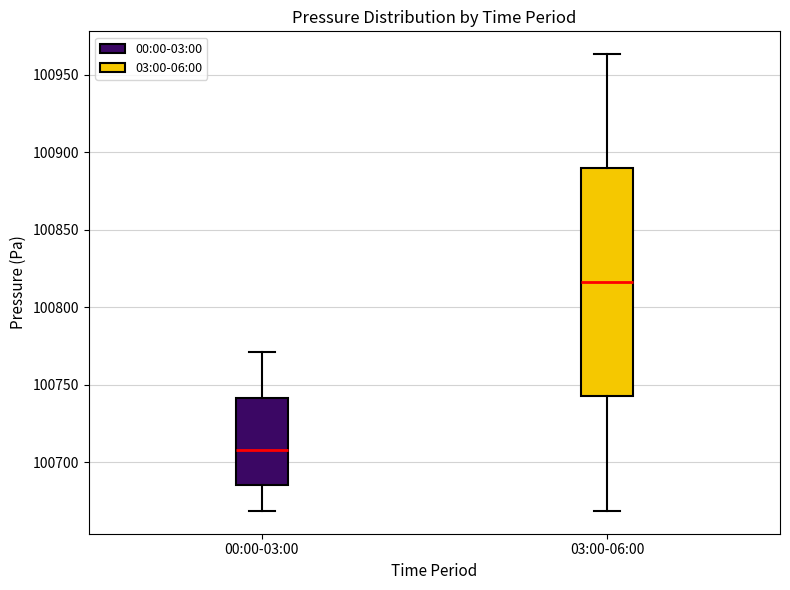

Reading left to right, transcribe this box plot: for each box, give where its median line is, the range the box spans, and where its two whiskers end, as read against the y-axis. The values are not printed on the chart, so give them approximately, as read against the axis.

00:00-03:00: median 100710, box 100685 to 100740, whiskers 100670 to 100770
03:00-06:00: median 100815, box 100745 to 100890, whiskers 100670 to 100965